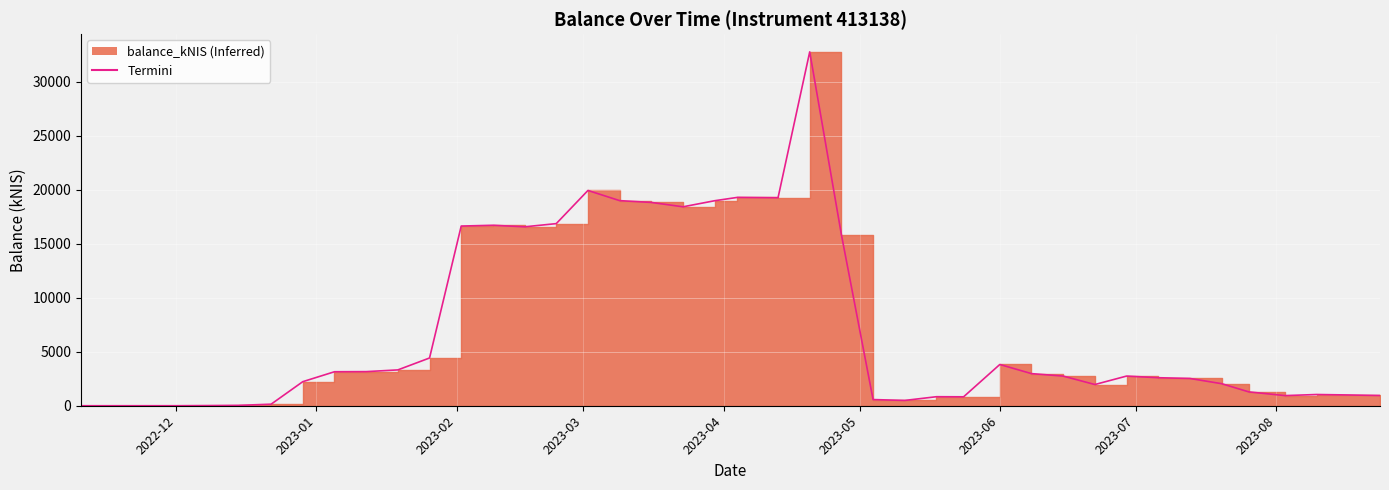

How many lines are shown in the chart?

1